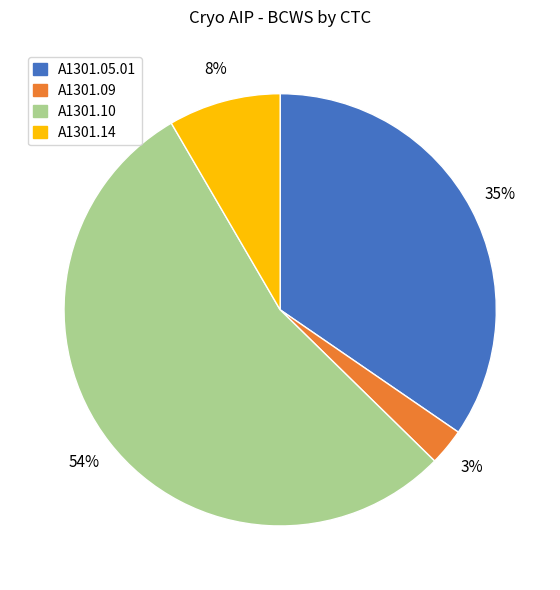

The A1301.10 slice represents 42% of the pie. True or false?

False